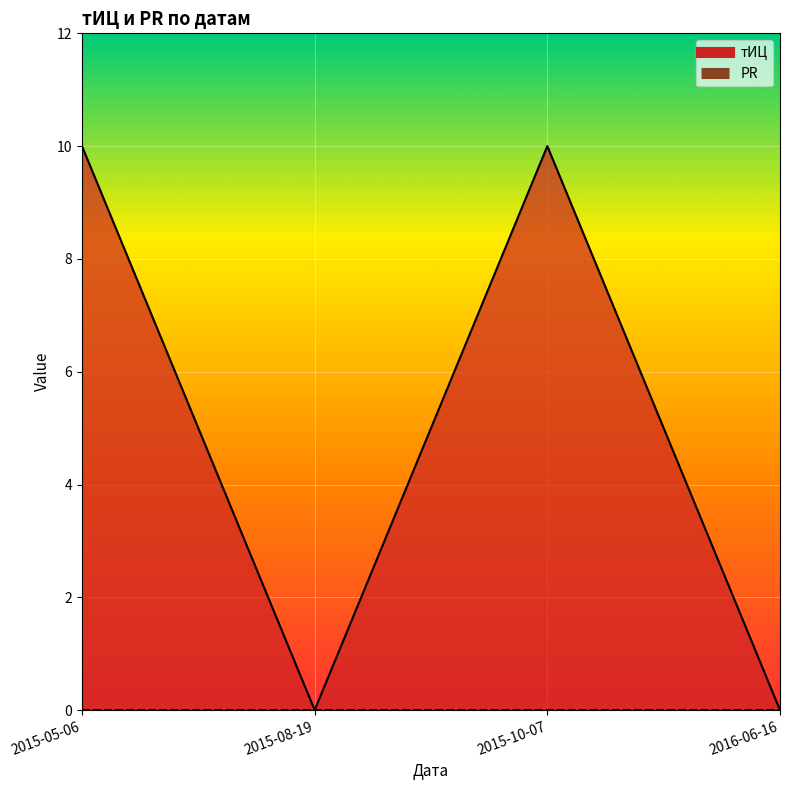

Reading right to left, what are all the values shown in this chart?

0	10	0	10